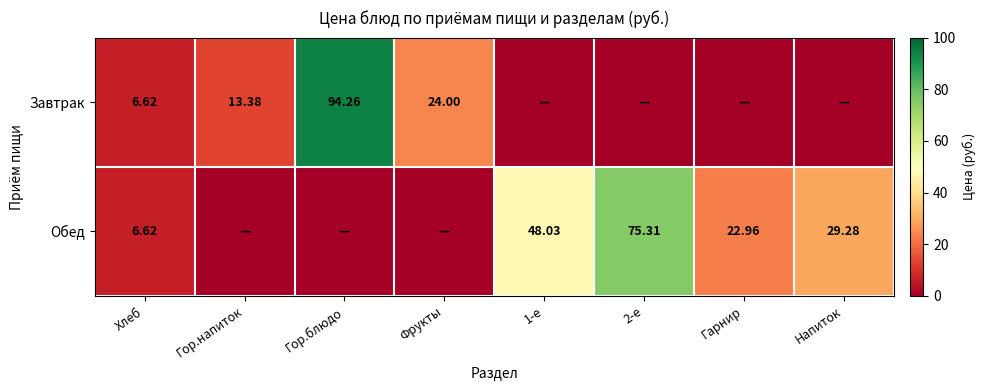

How many values in the Завтрак series exceed 6?

4